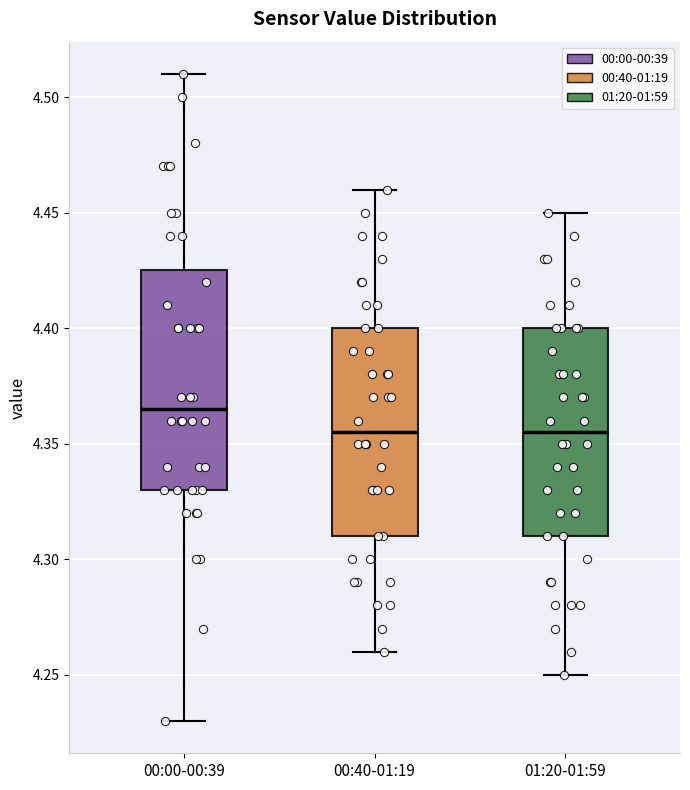

Where is the upper edge of the box for 01:20-01:59 on the y-axis? The values are not printed on the chart, so give them approximately, as read against the axis.

4.400